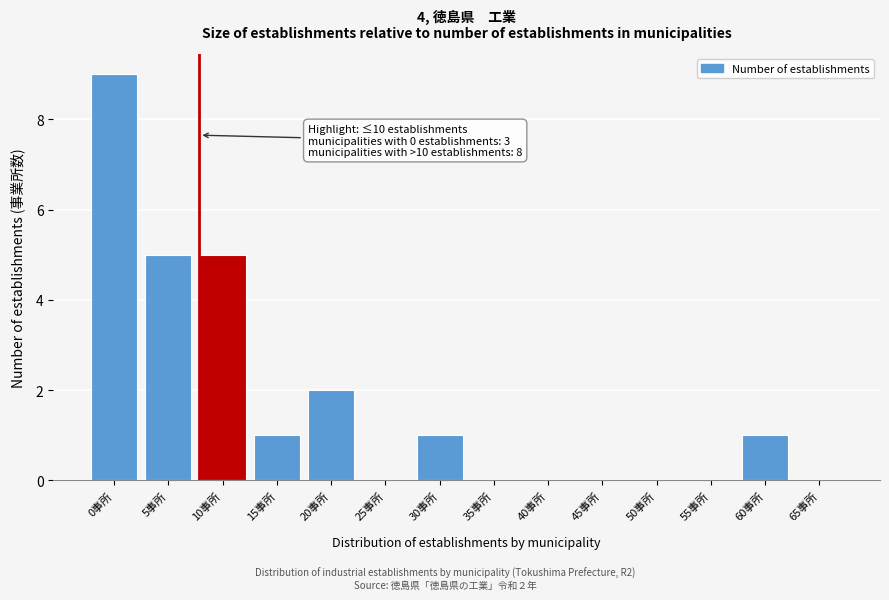

Reading left to right, extract all data points from this chart.

0事所=9	5事所=5	10事所=5	15事所=1	20事所=2	25事所=0	30事所=1	35事所=0	40事所=0	45事所=0	50事所=0	55事所=0	60事所=1	65事所=0